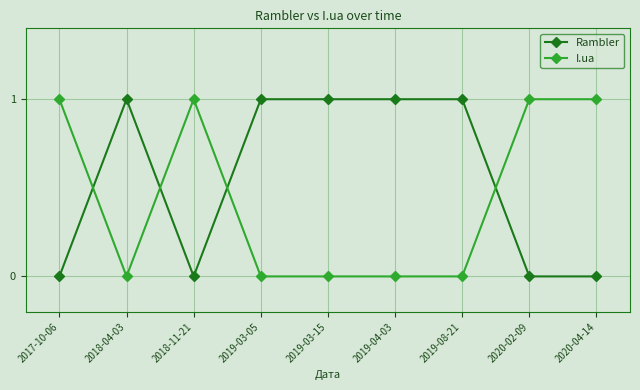

Rank the series at 2020-02-09 from highest to lowest value.

I.ua, Rambler